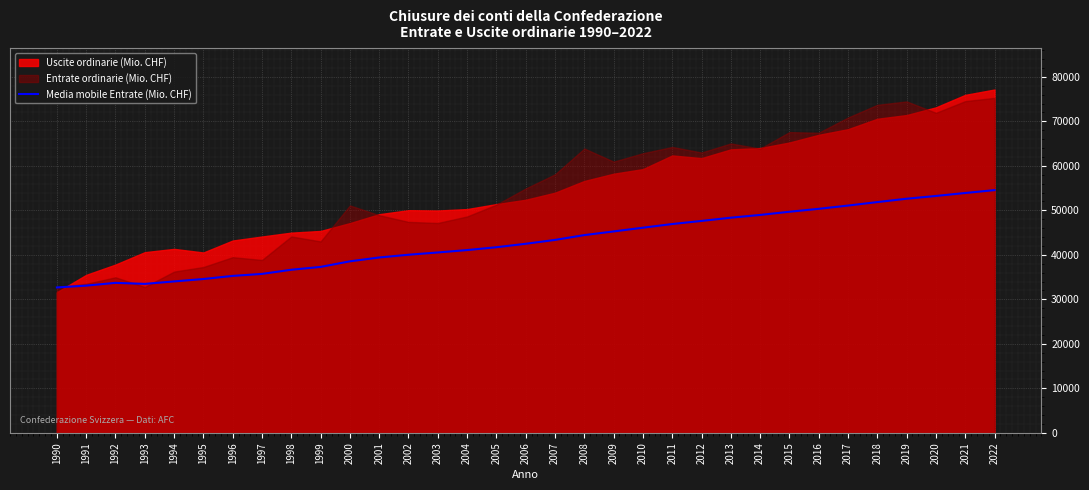

What is the sum of the values at 1996 and 2013?

83615.2